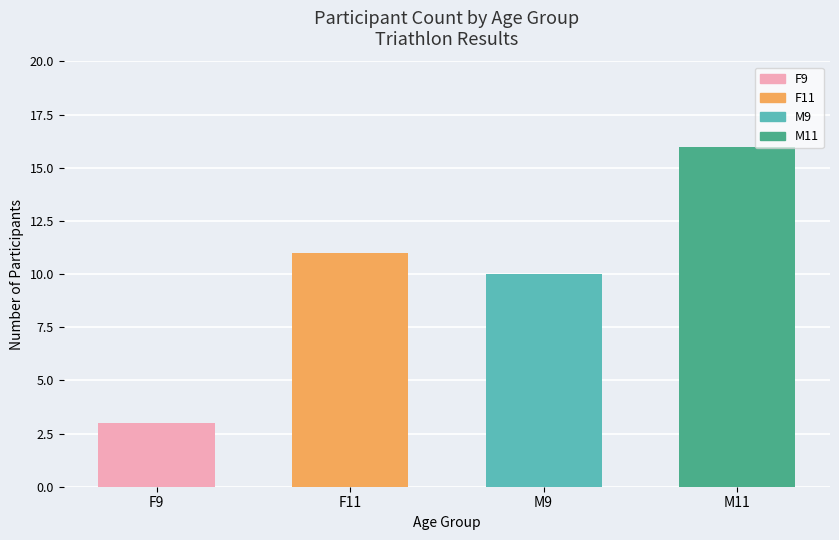

What position from the left is F9?

1